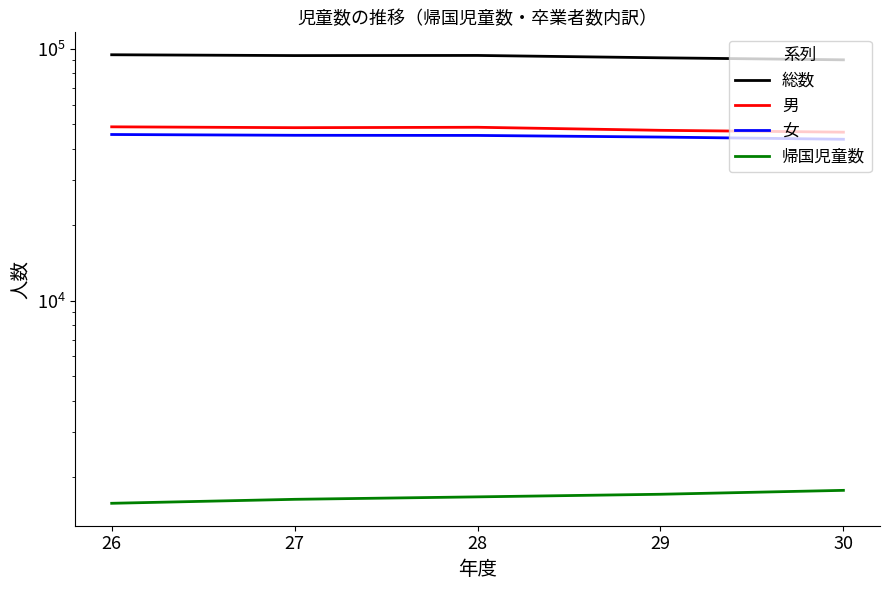

What is the value of the 総数 point at the 5th from the left?

90297